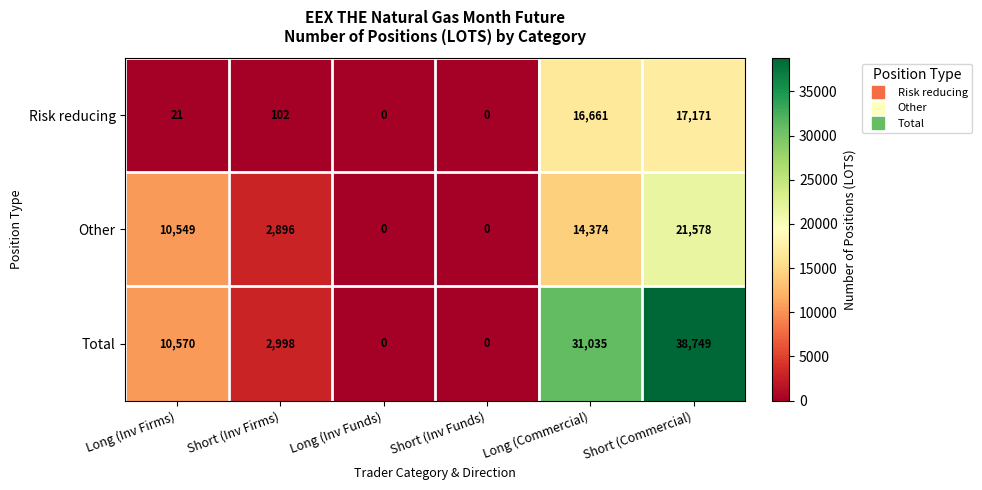

Which series has the widest spread of values?

Total